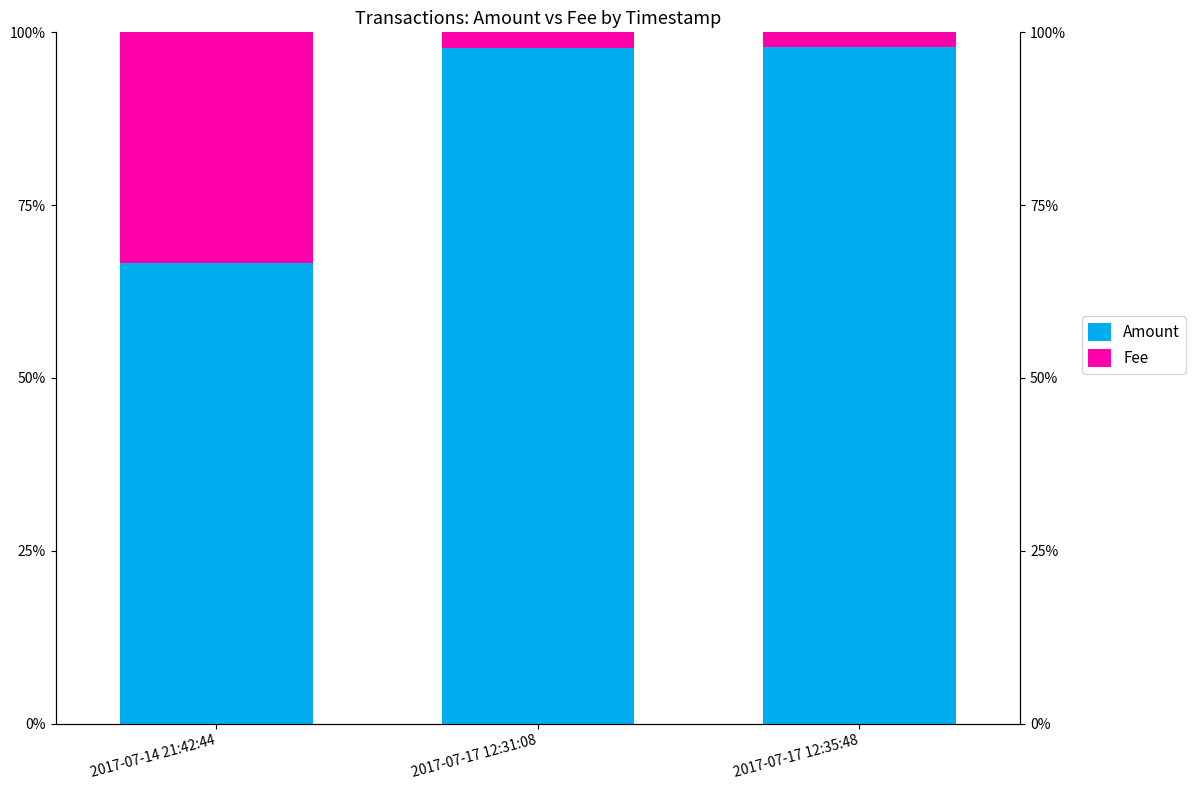

Rank the series at 2017-07-17 12:31:08 from highest to lowest value.

Amount, Fee